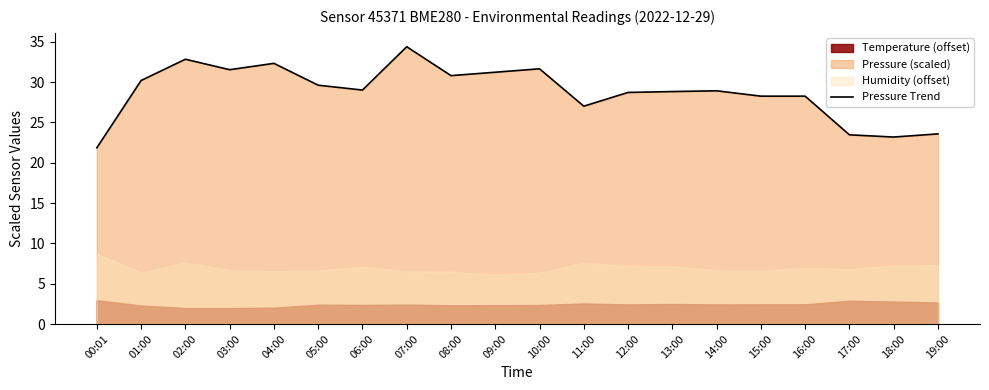

How many lines are shown in the chart?

1